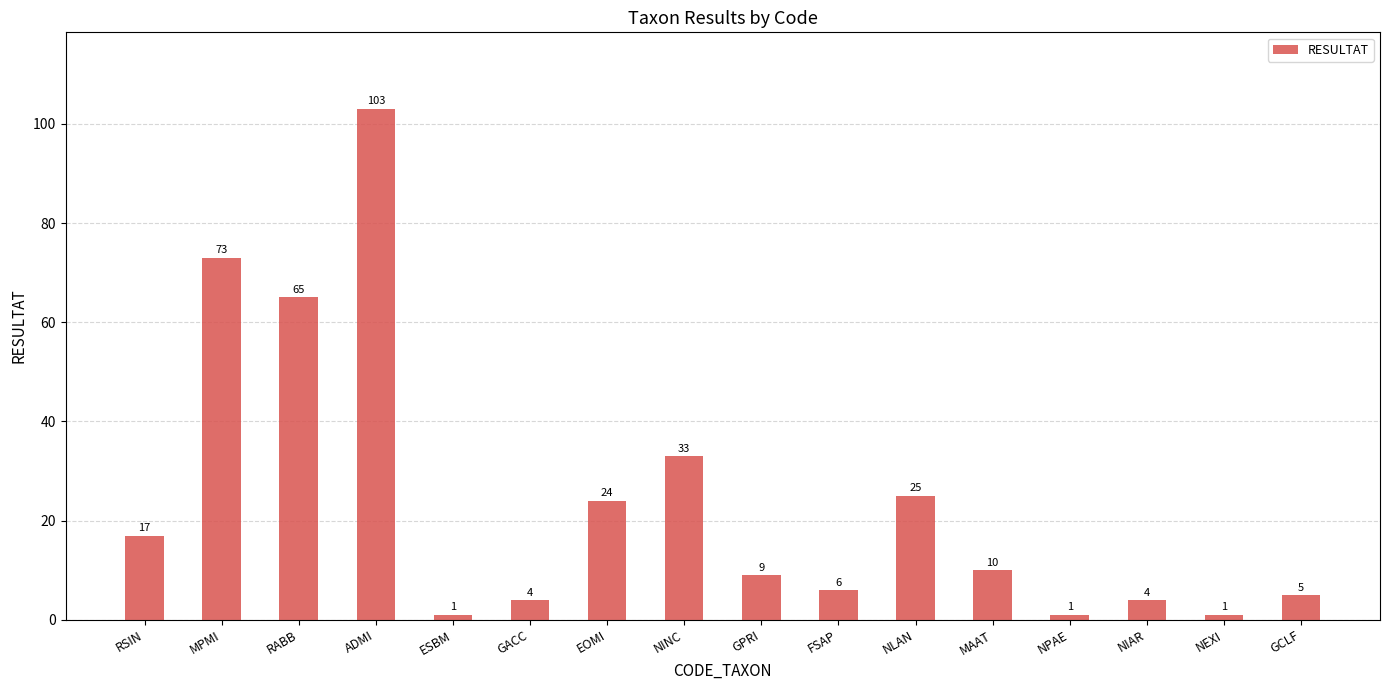

Which category has the highest value across all series?

ADMI